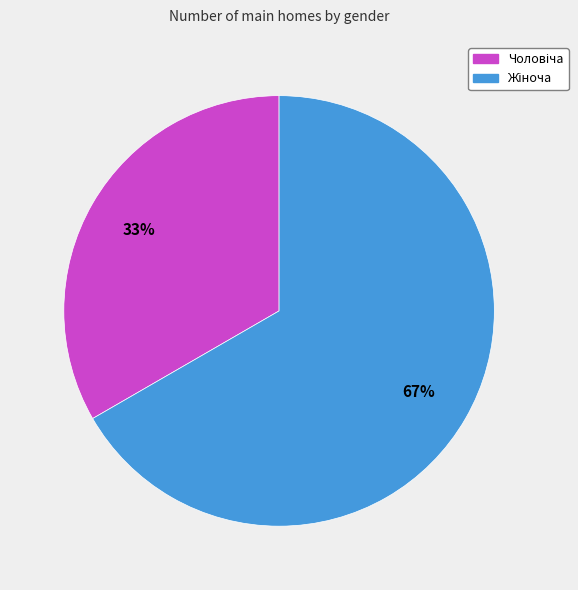

To the nearest percent, what is the average slice percentage?

50%